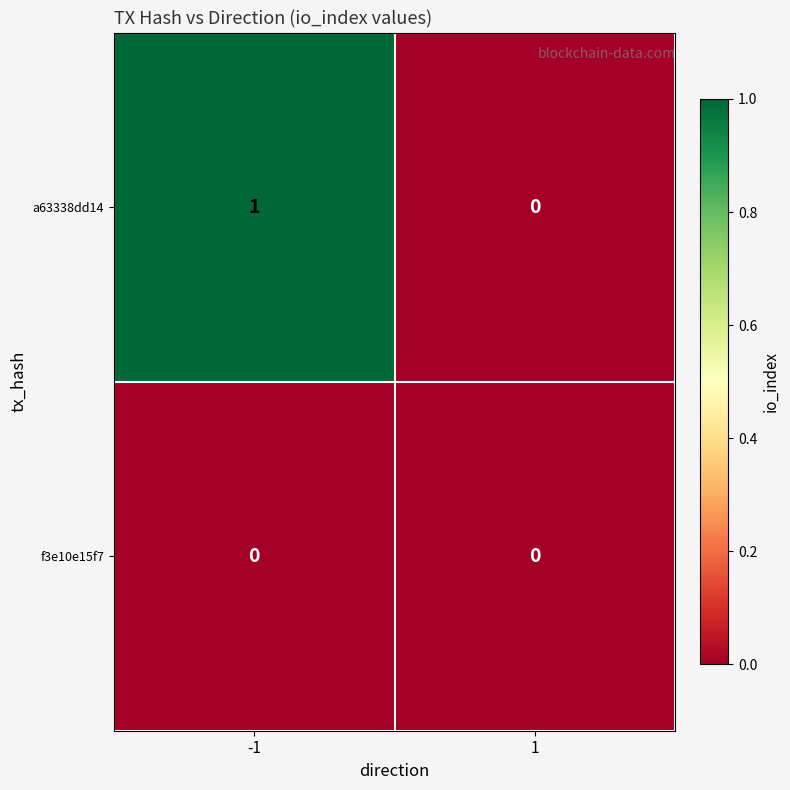

At which category is the sum across all series the highest?

-1